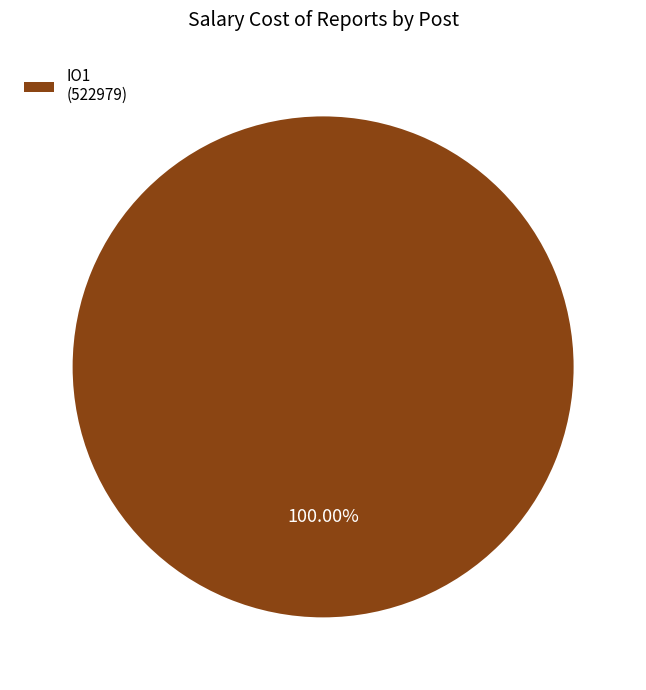

Rank the categories by value from lowest to highest.

IO1 (522979)